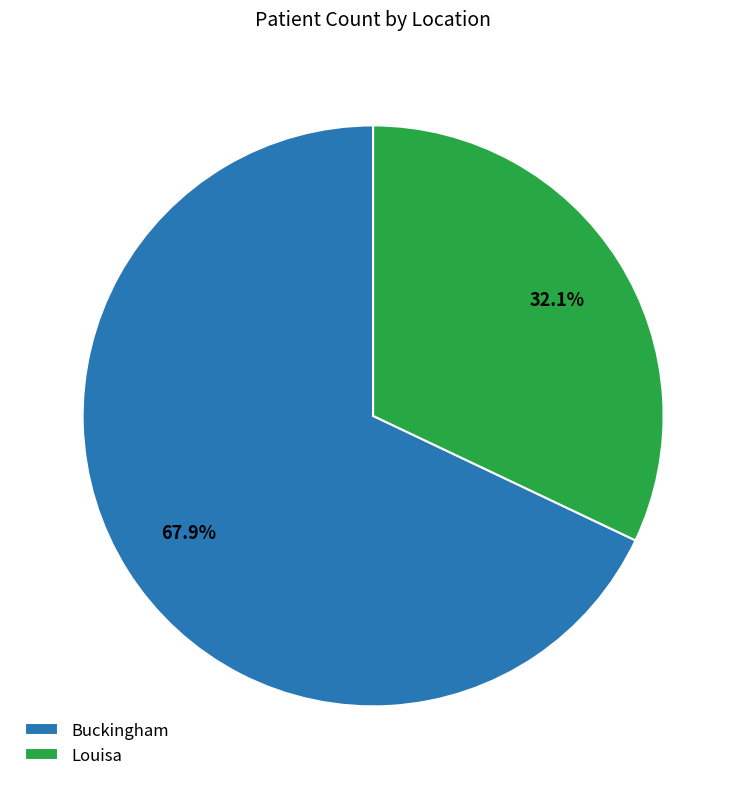

Rank the categories by value from lowest to highest.

Louisa, Buckingham